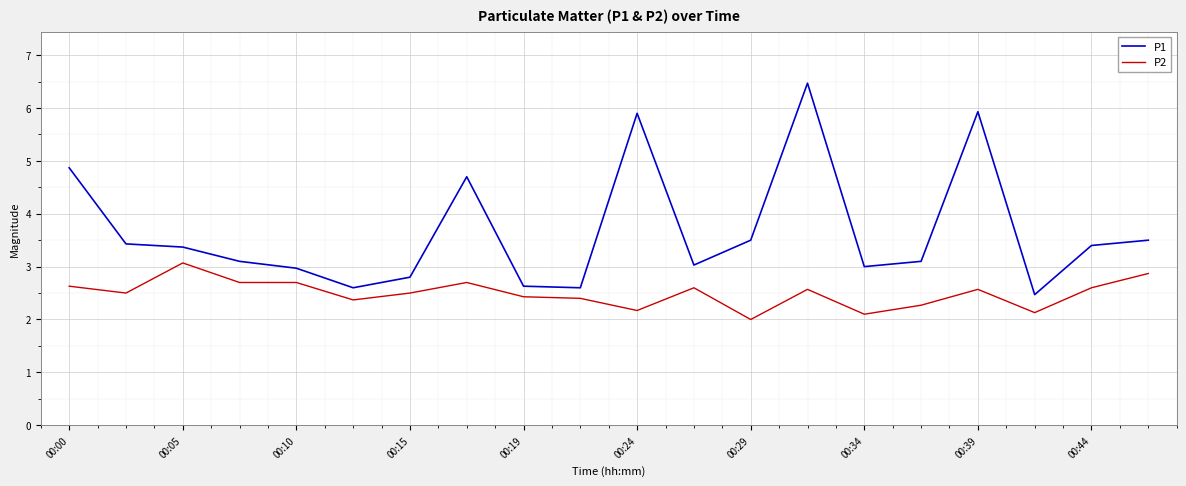

Reading left to right, transcribe all the data shown in this chart.

P1: 4.9	3.4	3.4	3.1	3.0	2.6	2.8	4.7	2.6	2.6	5.9	3.0	3.5	6.5	3.0	3.1	5.9	2.5	3.4	3.5
P2: 2.6	2.5	3.1	2.7	2.7	2.4	2.5	2.7	2.4	2.4	2.2	2.6	2.0	2.6	2.1	2.3	2.6	2.1	2.6	2.9